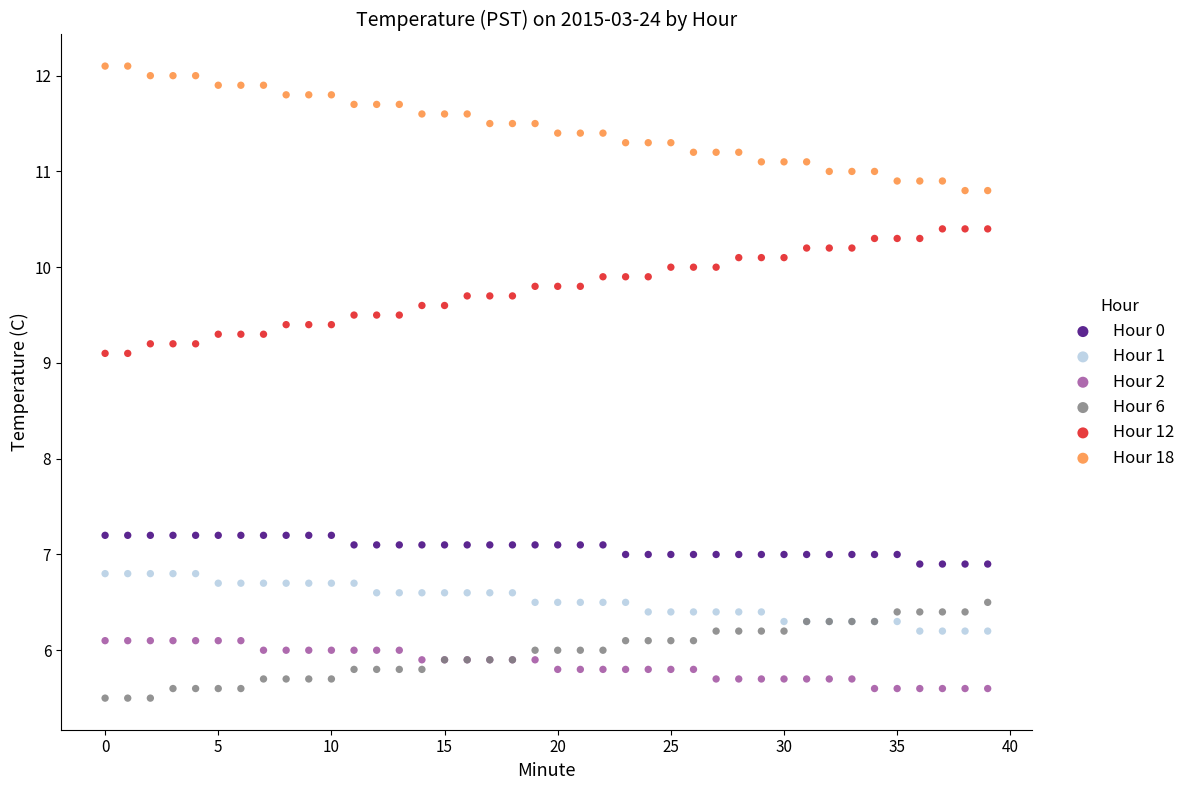

Which series reaches the maximum Y coordinate?

Hour 18